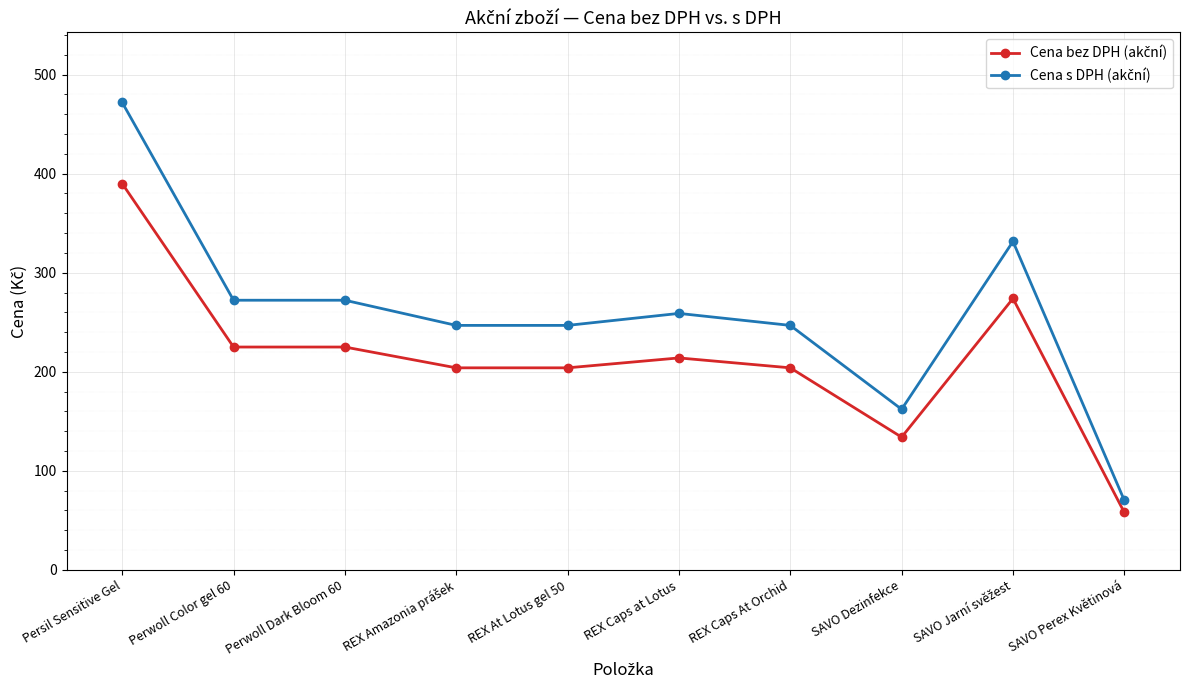

What is the maximum value shown in the chart?

471.9